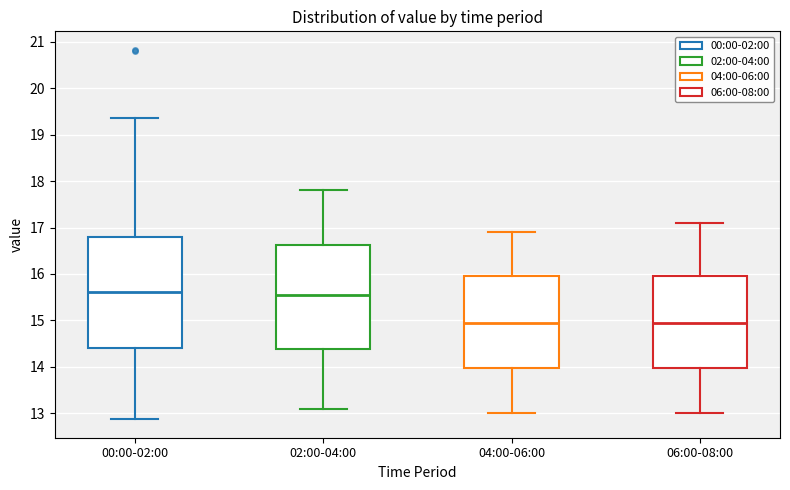

Which box is the tallest, from its lower edge to its upper edge?

00:00-02:00